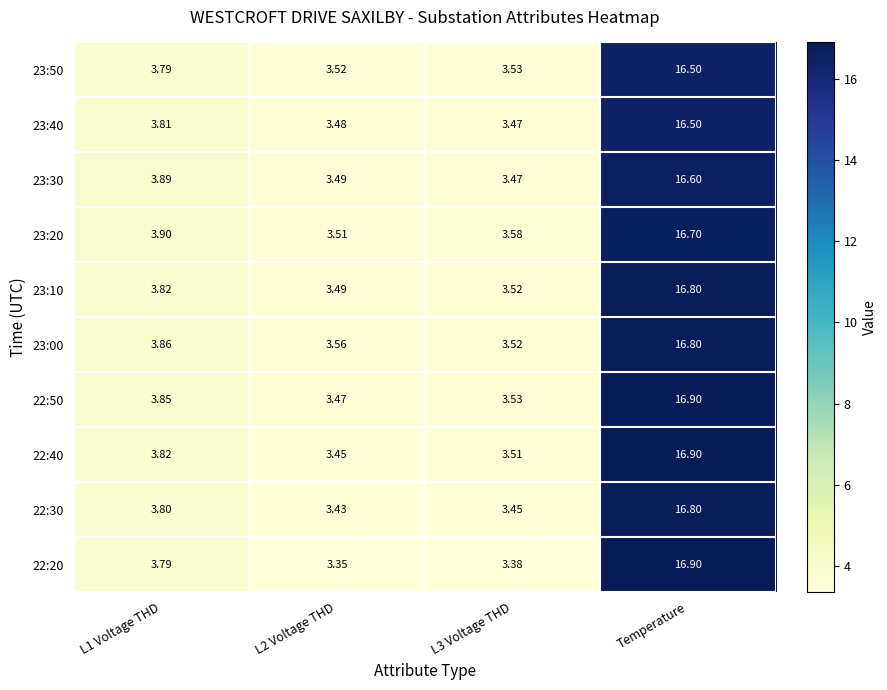

Is the value of 22:30 at L3 Voltage THD greater than the value of 23:50 at L1 Voltage THD?

No